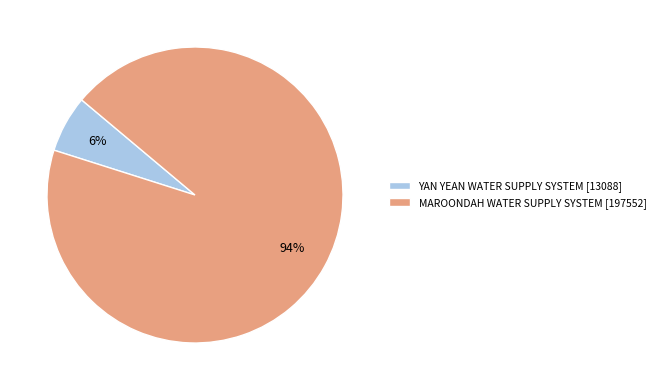

What is the largest slice in the pie chart?

MAROONDAH WATER SUPPLY SYSTEM